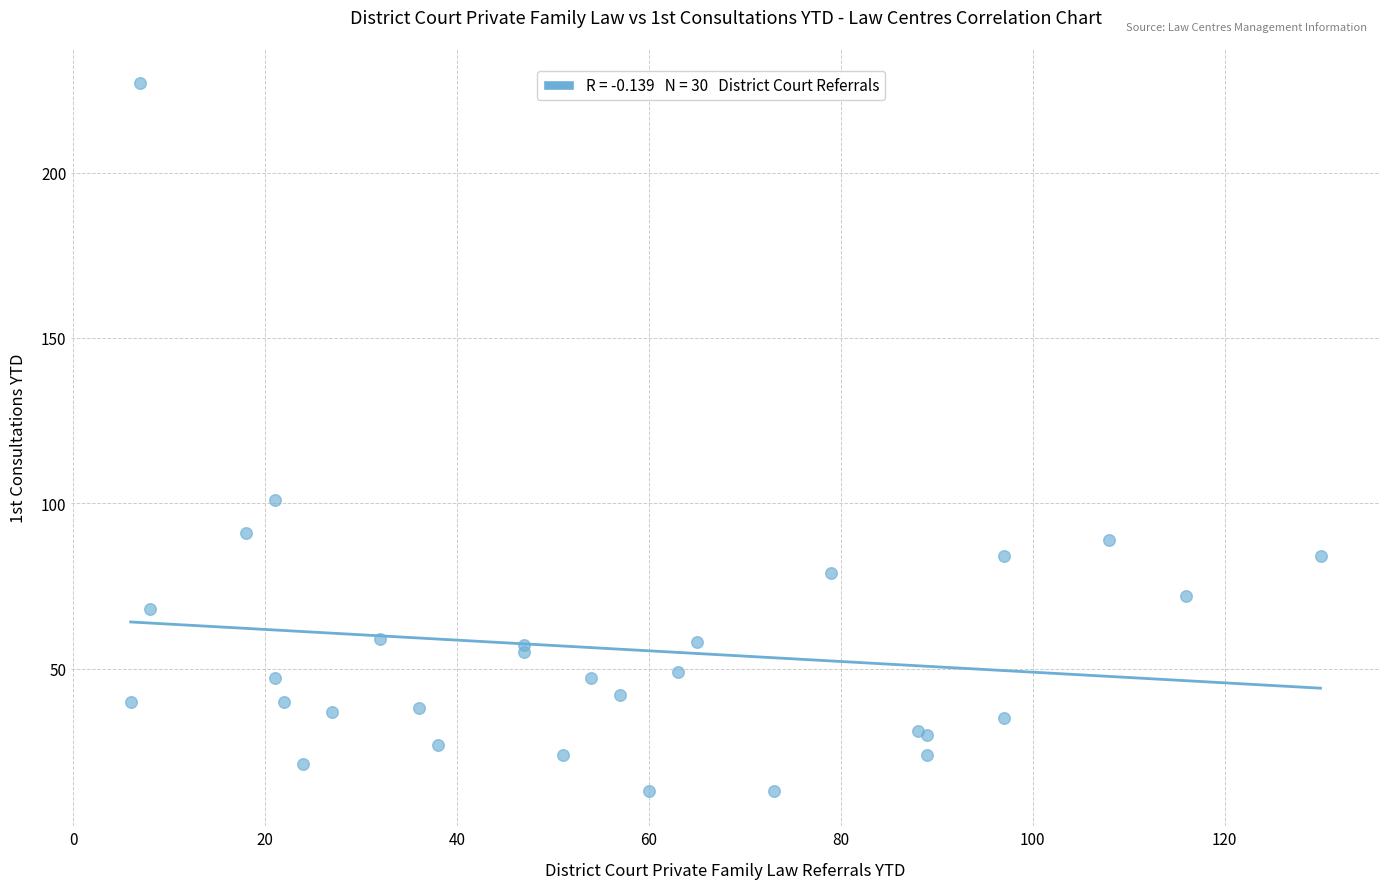

What Y value in the scatter plot is closest to 120?

101